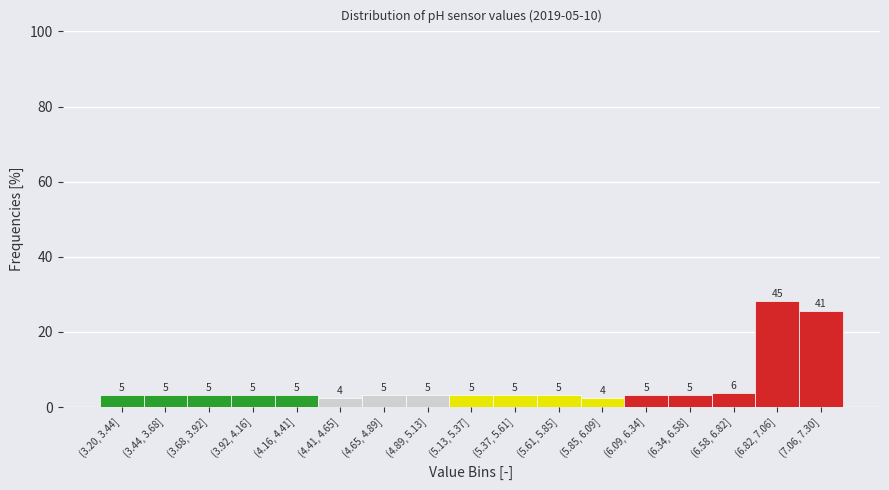

How many bars are there in total?

17